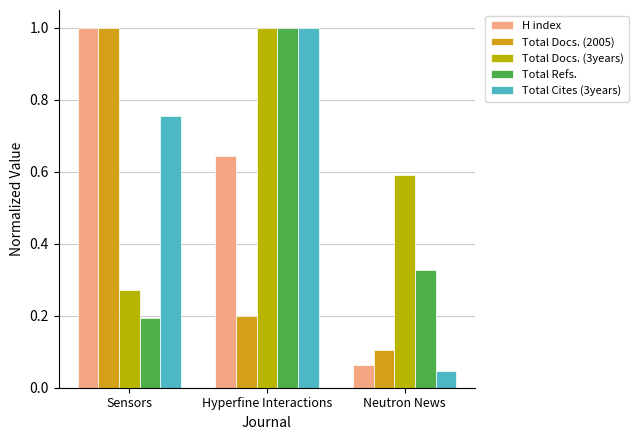

List the labels in order of Total Docs. (3years) value, smallest first.

Sensors, Neutron News, Hyperfine Interactions